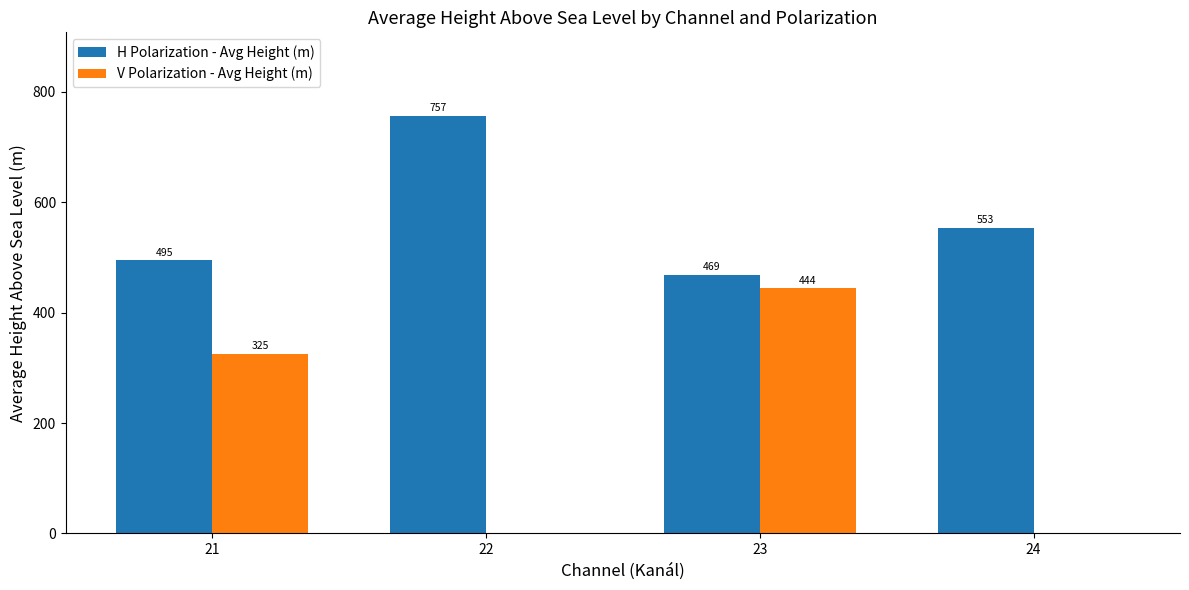

What is the maximum value for H Polarization - Avg Height (m)?

756.6